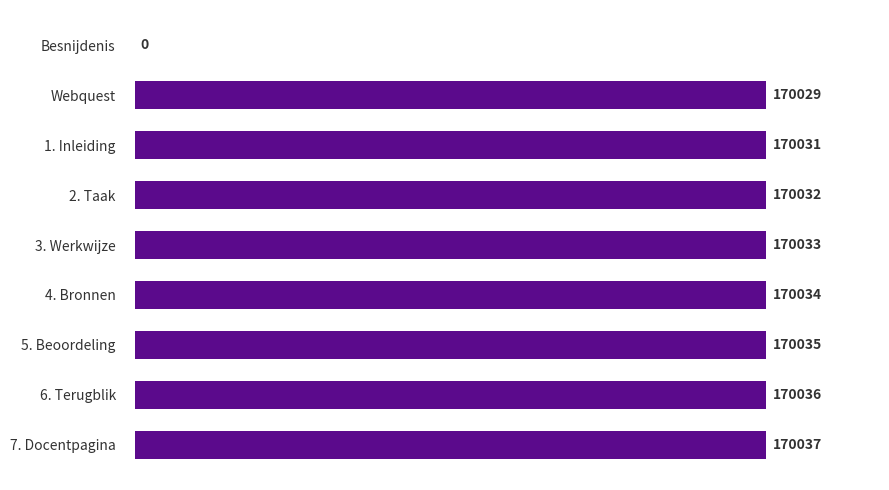

Are the bars grouped side by side (vs. stacked)?

No